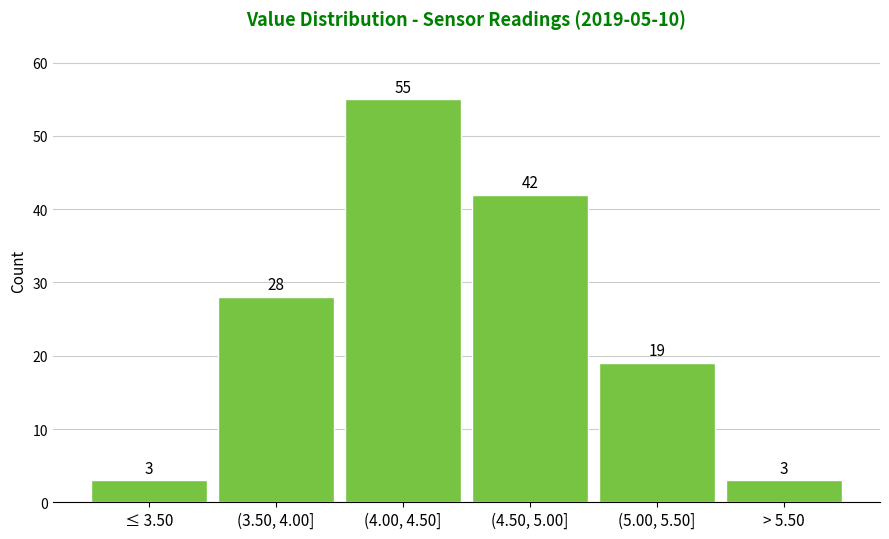

Reading right to left, extract all data points from this chart.

3	19	42	55	28	3